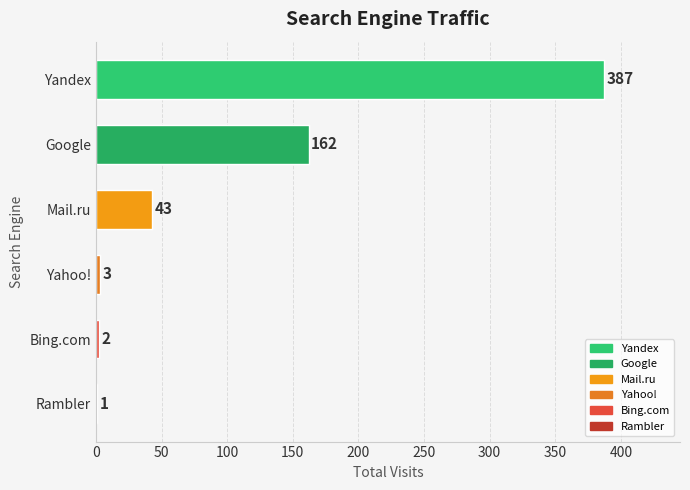

Rank the categories by value from lowest to highest.

Rambler, Bing.com, Yahoo!, Mail.ru, Google, Yandex